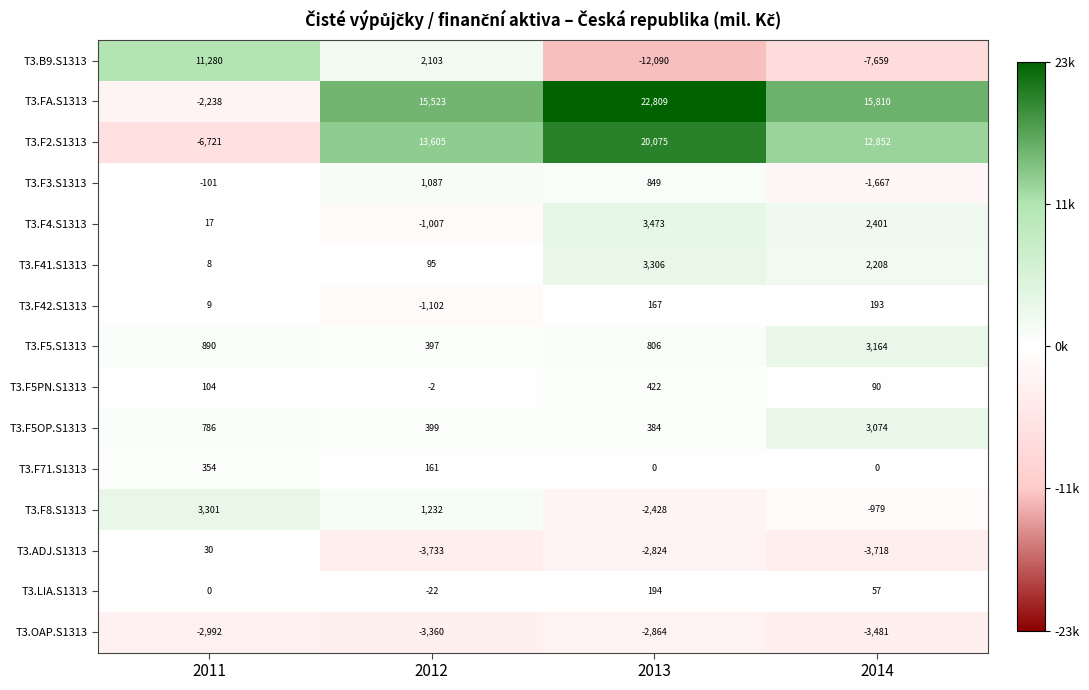

Rank the categories by T3.F41.S1313 value from lowest to highest.

2011, 2012, 2014, 2013